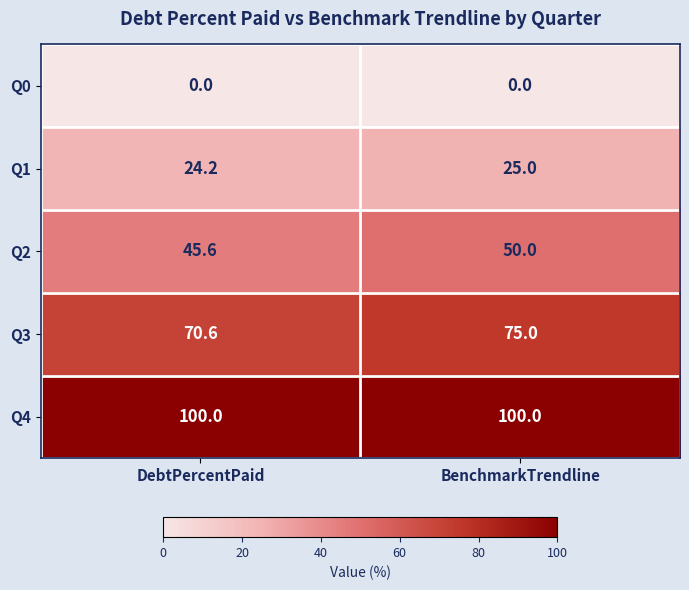

Read the Q4 value at BenchmarkTrendline.

100.0